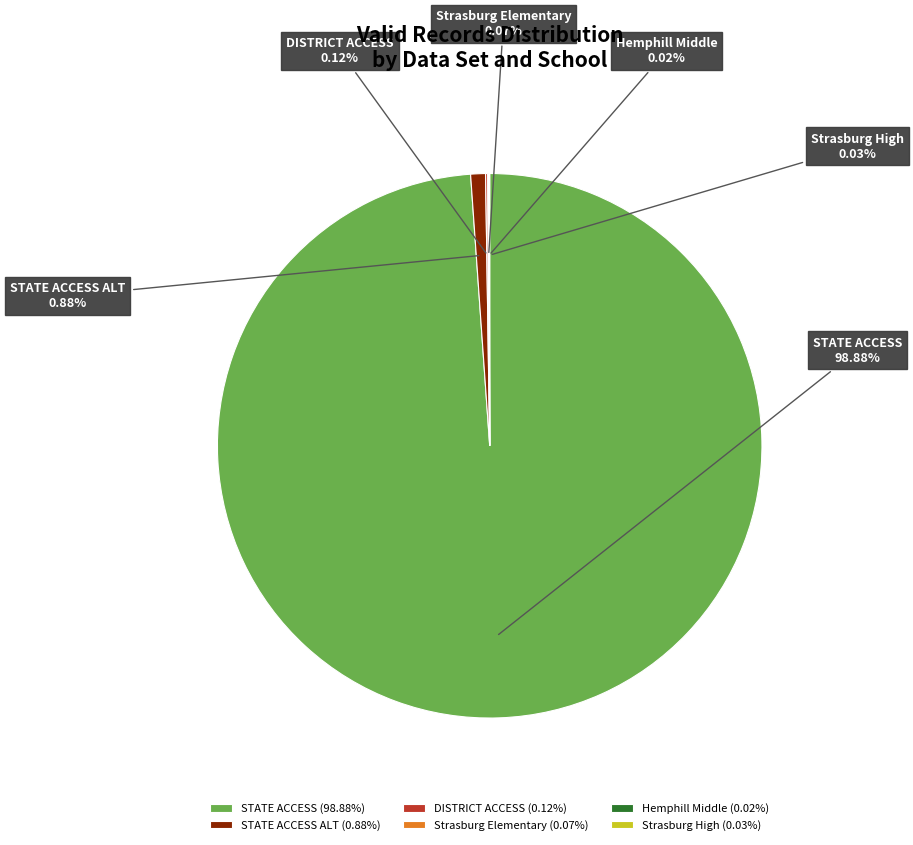

Between STATE ACCESS ALT and STATE ACCESS, which is larger?

STATE ACCESS